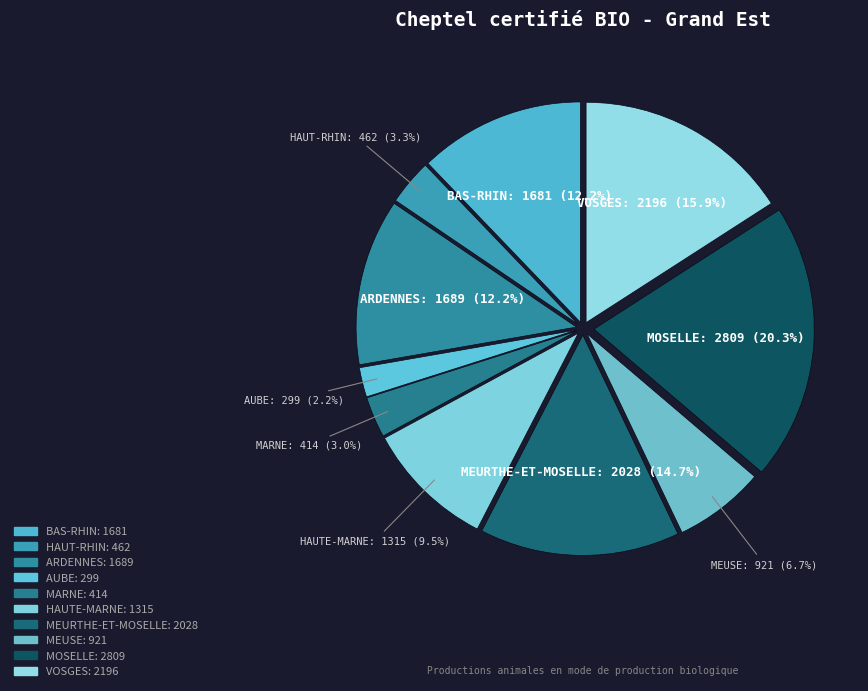

Is it true that VOSGES is 11% of the pie?

False